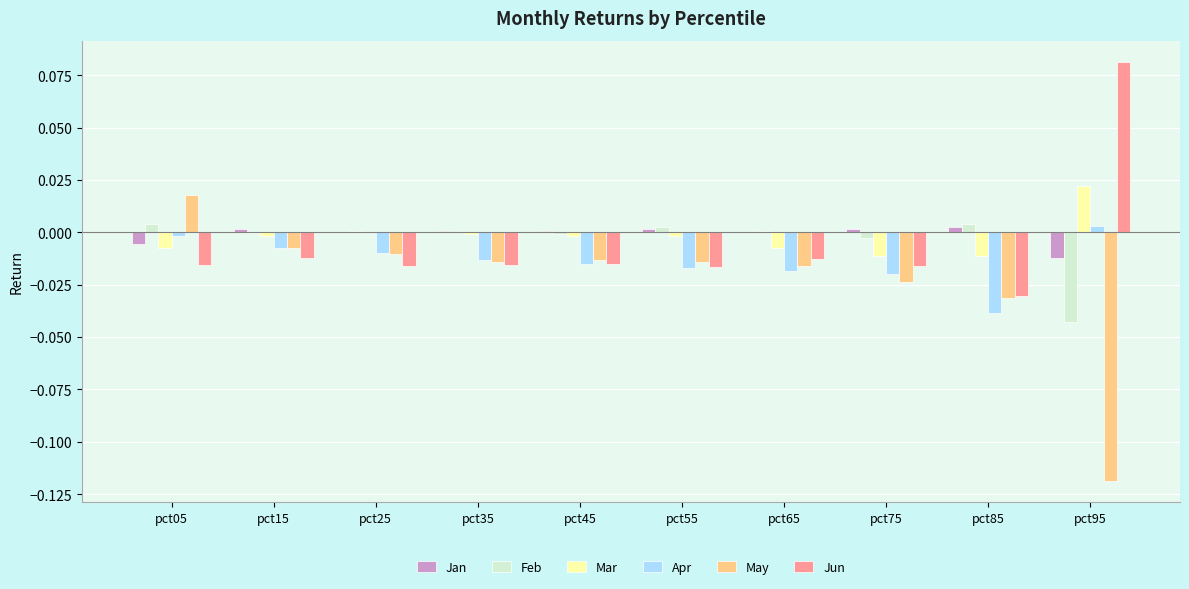

How many groups of bars are there?

10